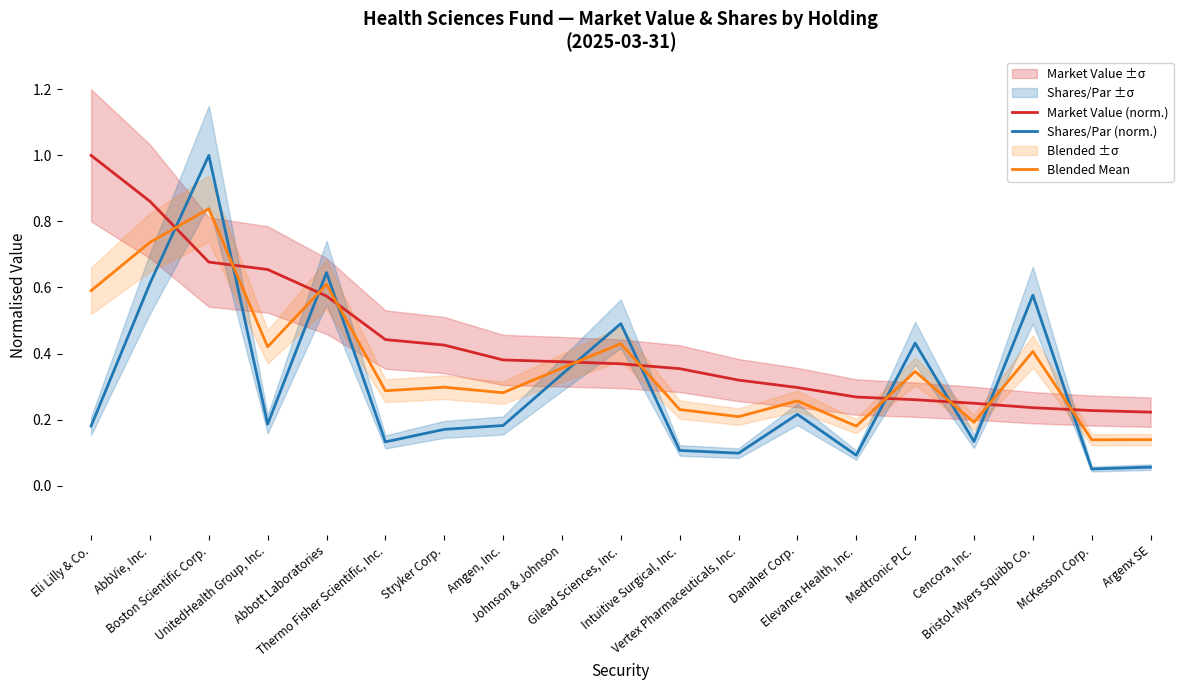

Is the value of Shares/Par (norm.) at Gilead Sciences, Inc. greater than the value of Blended Mean at Johnson & Johnson?

Yes